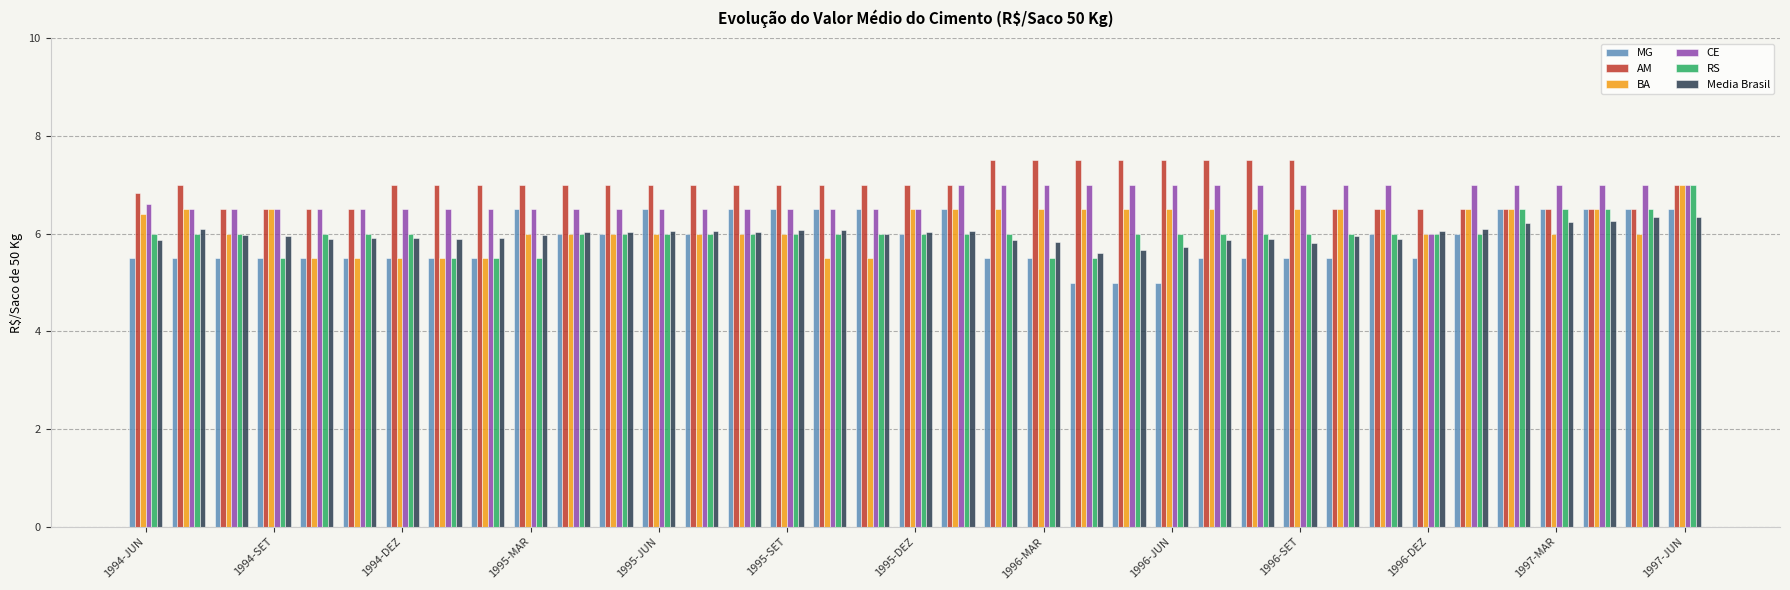

What are all the series names shown in the legend?

MG, AM, BA, CE, RS, Media Brasil